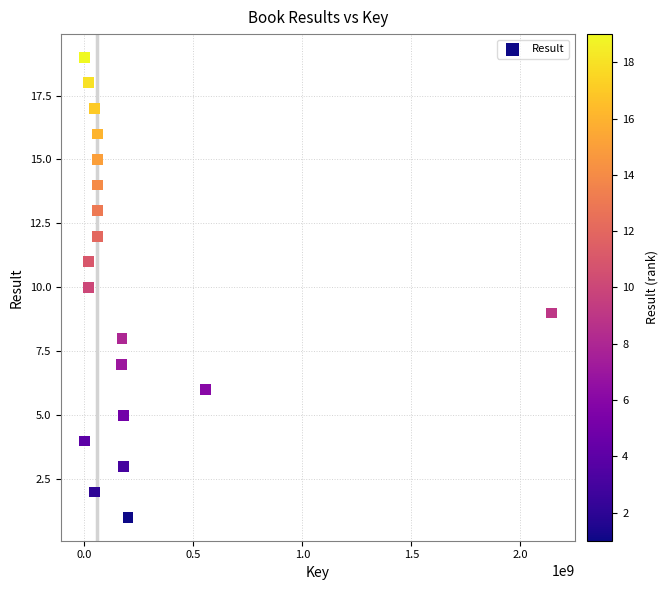

What is the range of Y values (max minus min)?

18